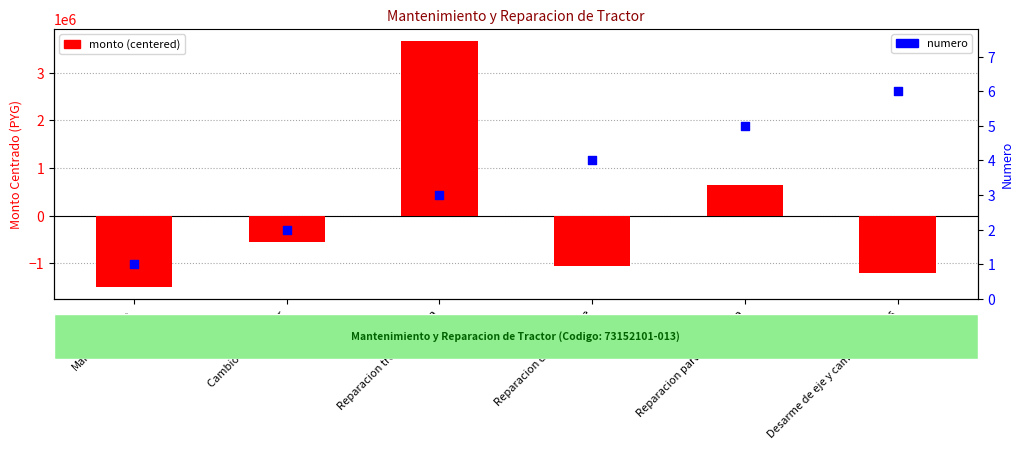

Which series has the largest Y range (max minus min)?

monto (centered)